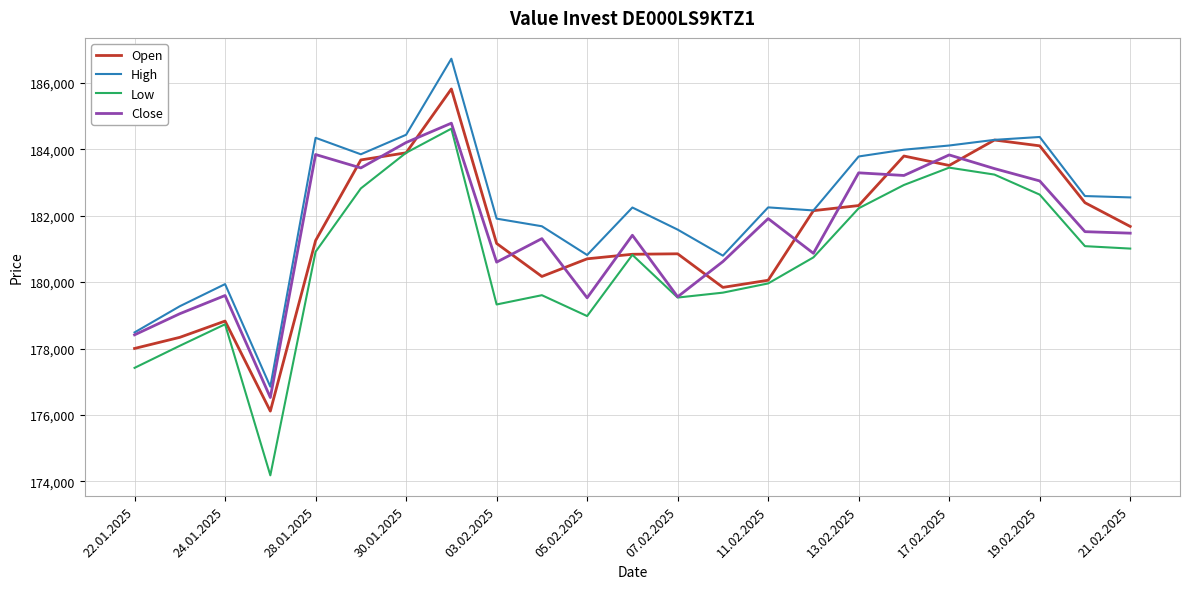

What is the highest value of the Open series?

185812